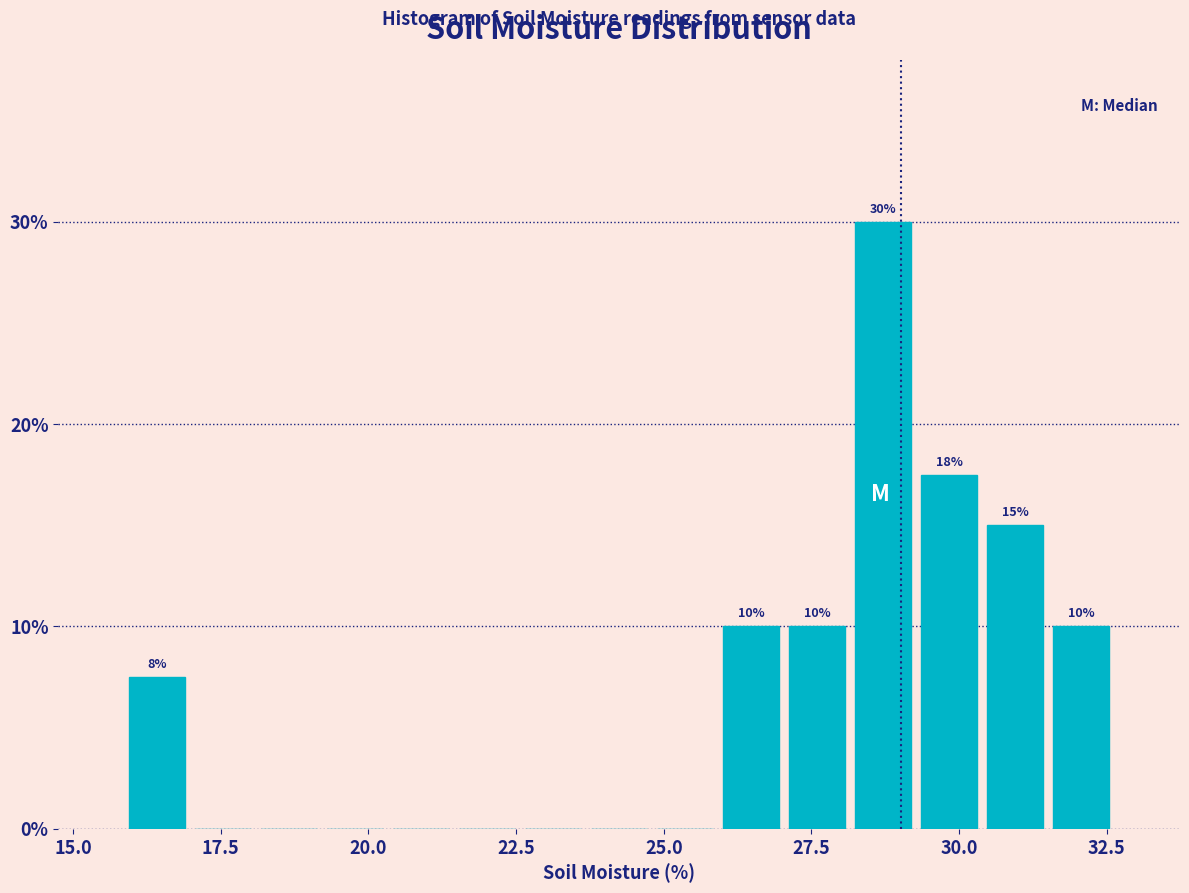

Around what value on the x-axis is the tallest bar? Give the approximate position of its centre, as read against the axis.

28.5